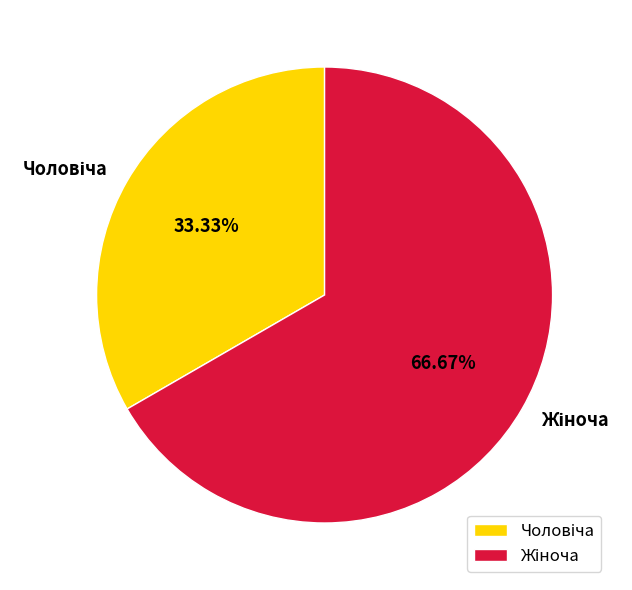

Is there any slice that represents more than half of the pie?

Yes